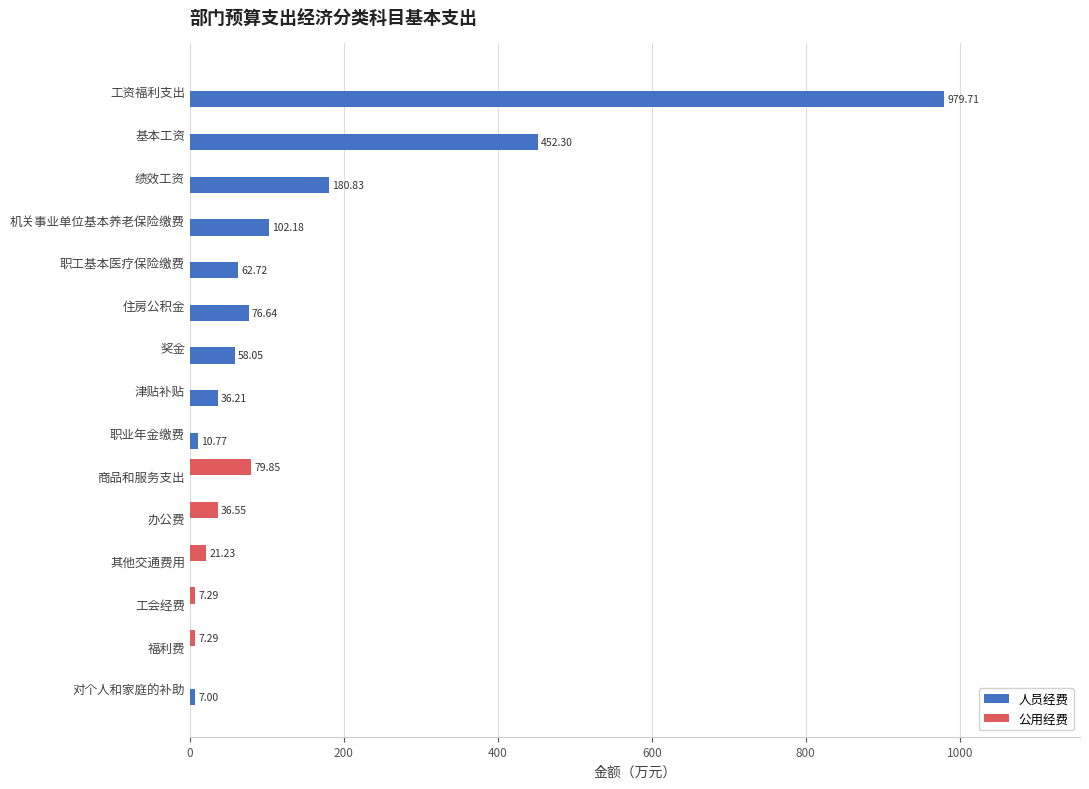

At which label does 公用经费 reach its peak?

商品和服务支出